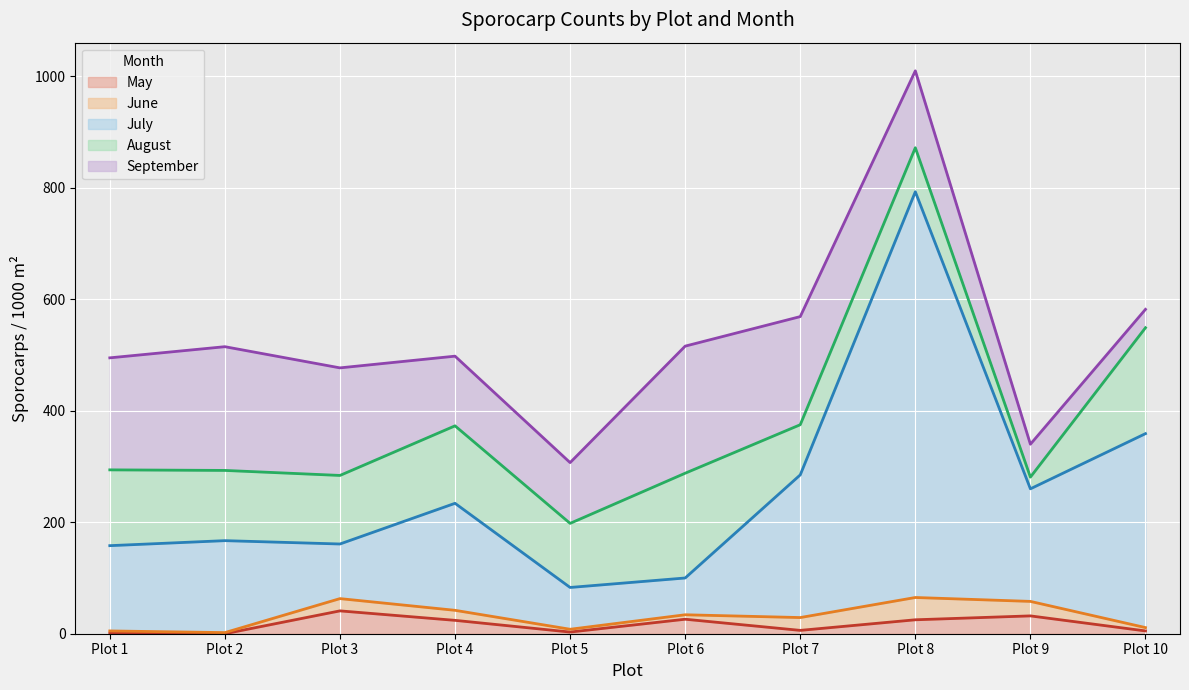

Where does the September series first go above 193?

Plot 1